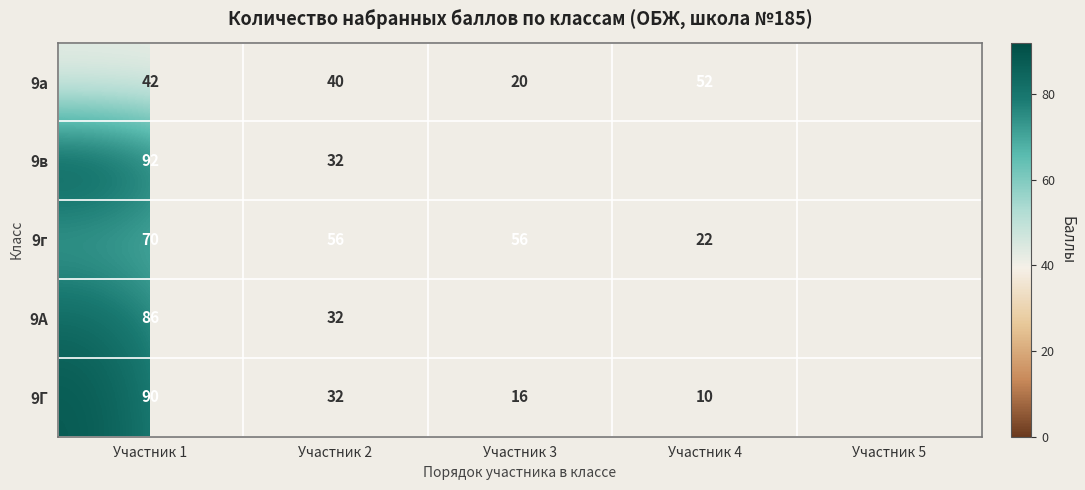

True or false: 9в has a value of 27.4 at Участник 1.

False